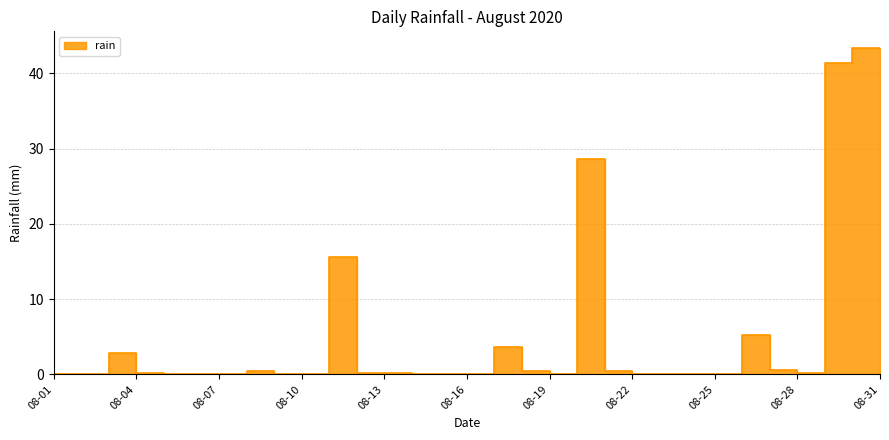

Where is the first local maximum?

08-04